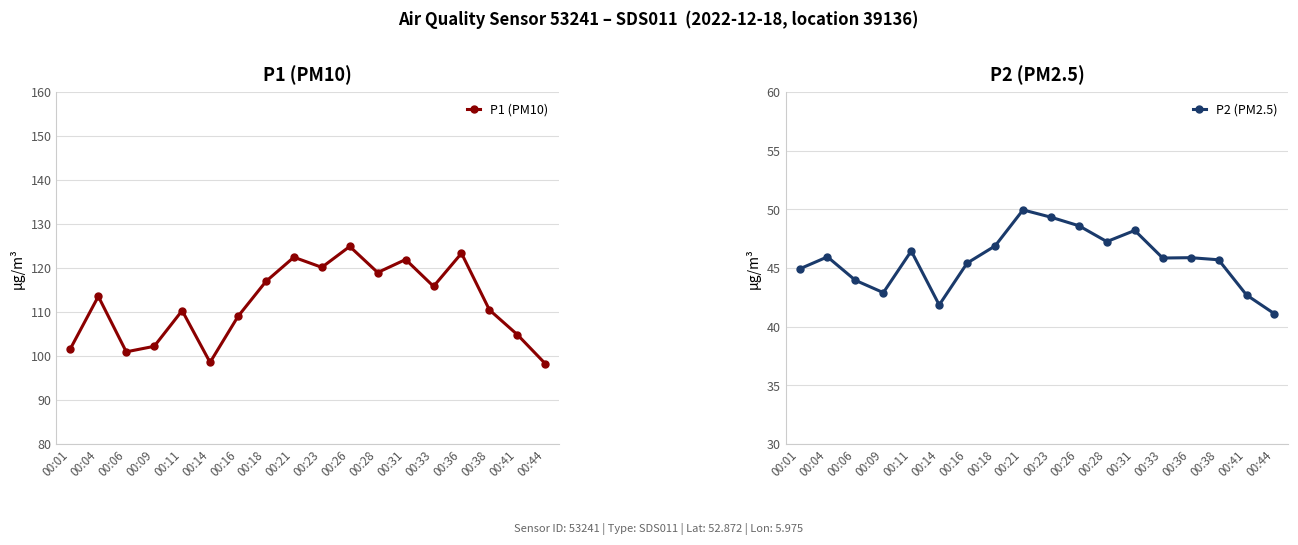

What is the value of the P2 (PM2.5) point at the 3rd from the left?

44.0